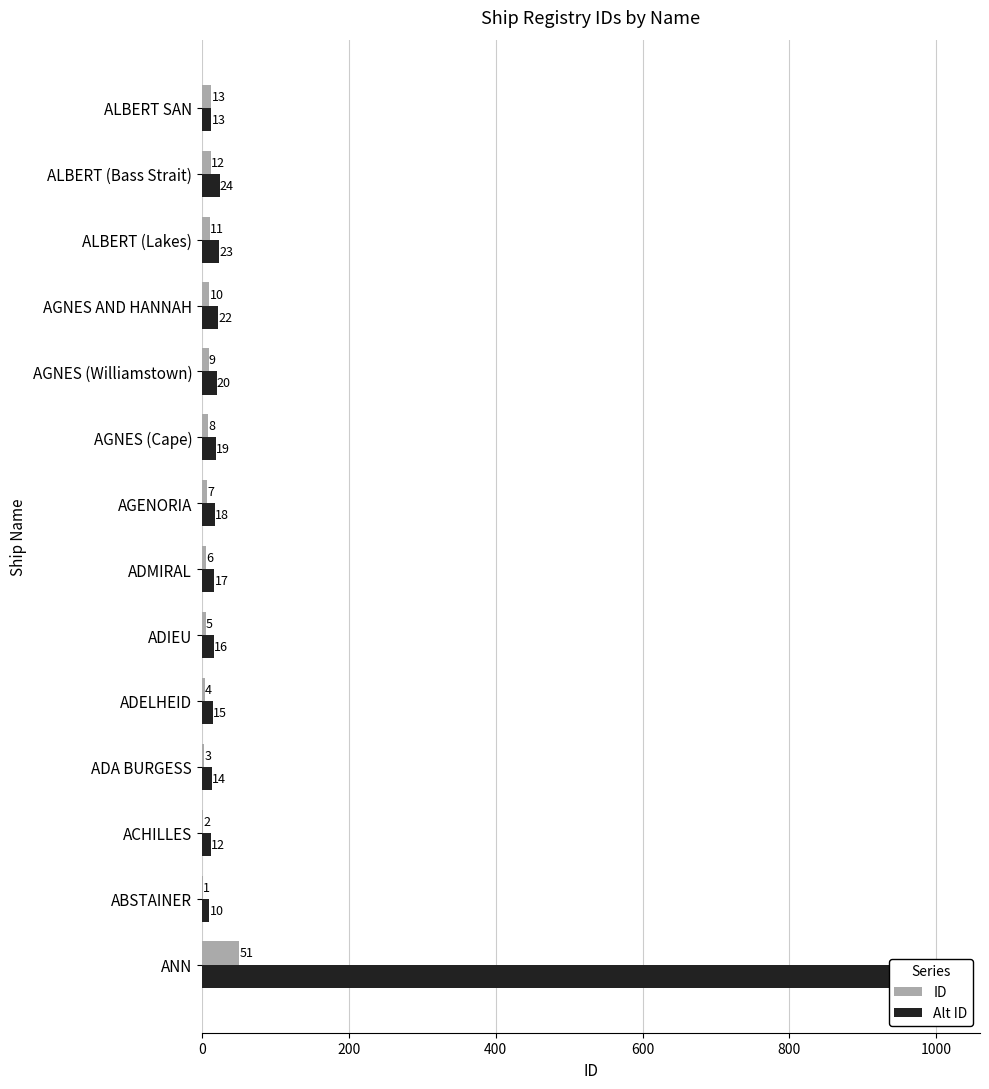

The ID series shows 6 at AGNES AND HANNAH. True or false?

False